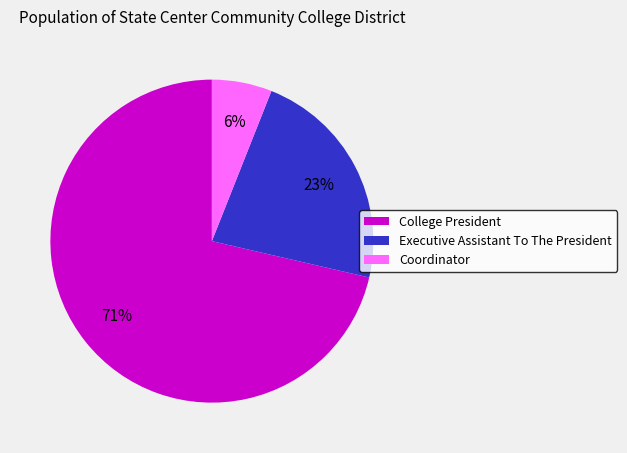

How many segments does this pie chart have?

3